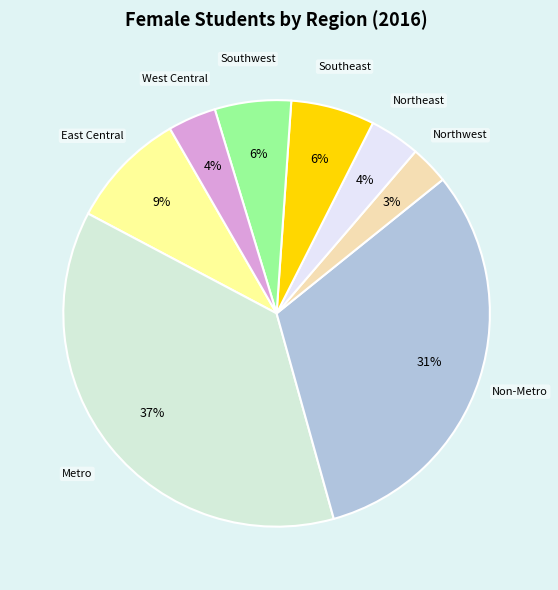

What is the smallest slice in the pie chart?

Northwest